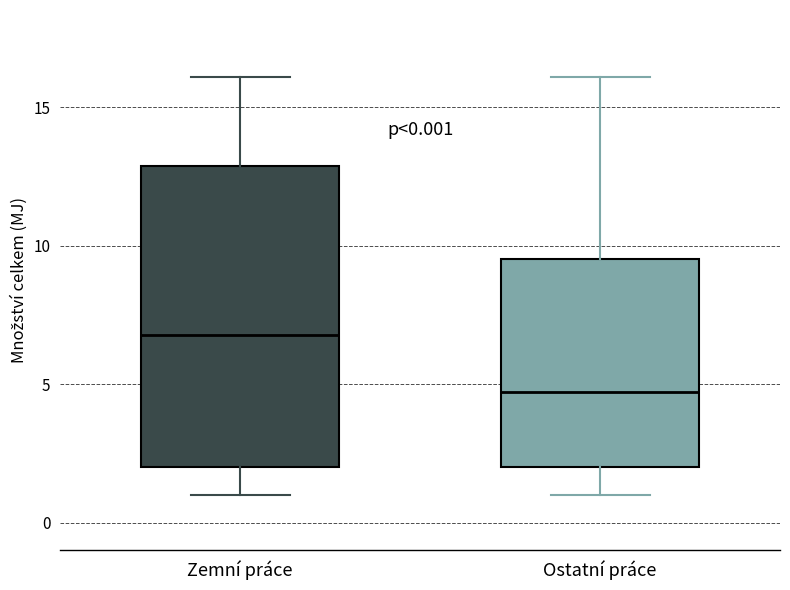

Which box's median line is the lowest?

Ostatní práce